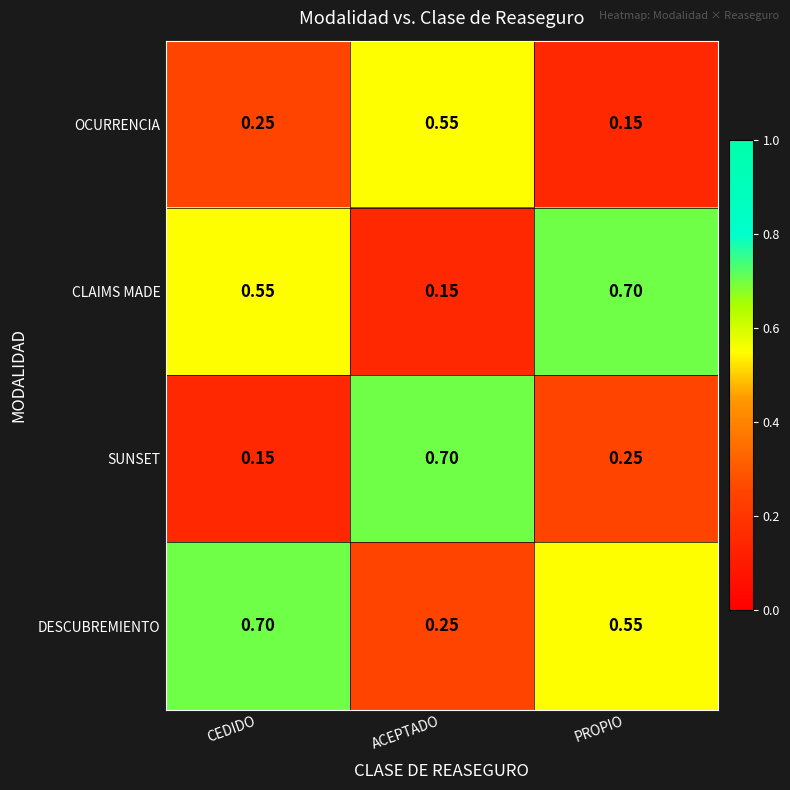

Where is DESCUBREMIENTO nearest to the value 0?

ACEPTADO